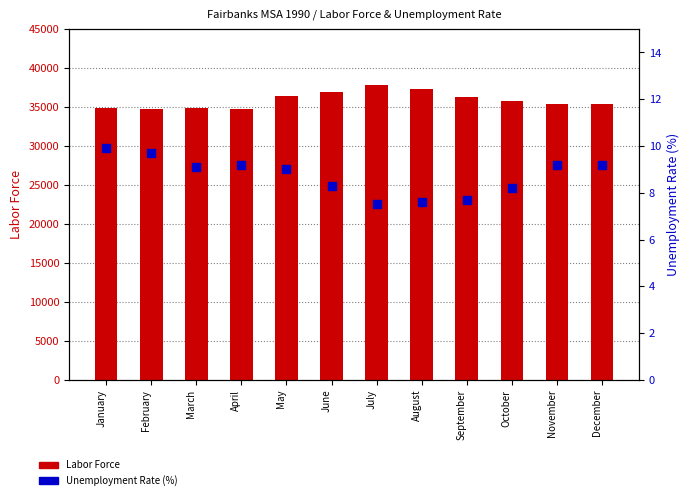

Which series contains the lowest Y value?

Unemployment Rate